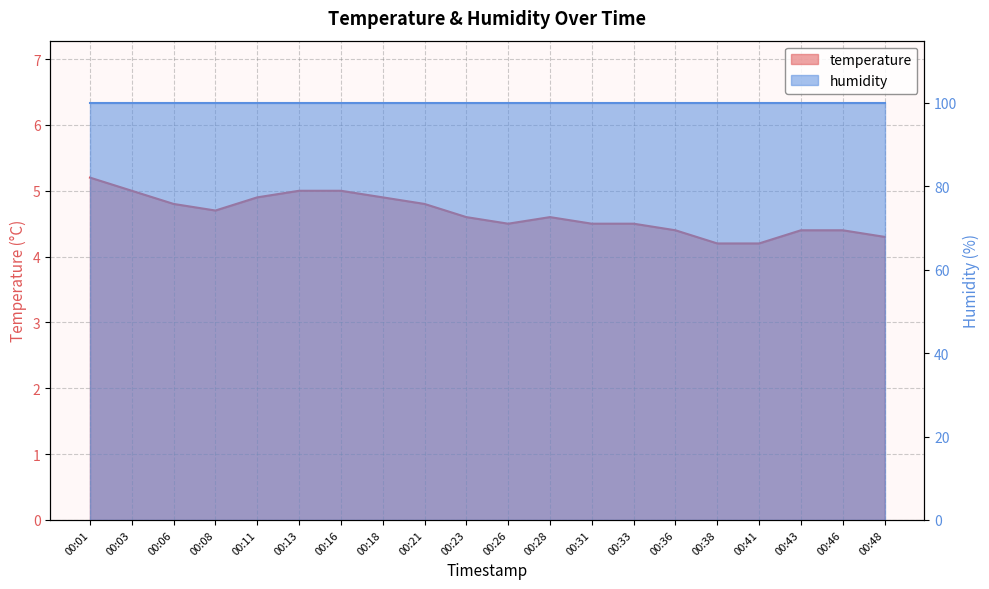

What is the value of the 15th point from the left?

4.4